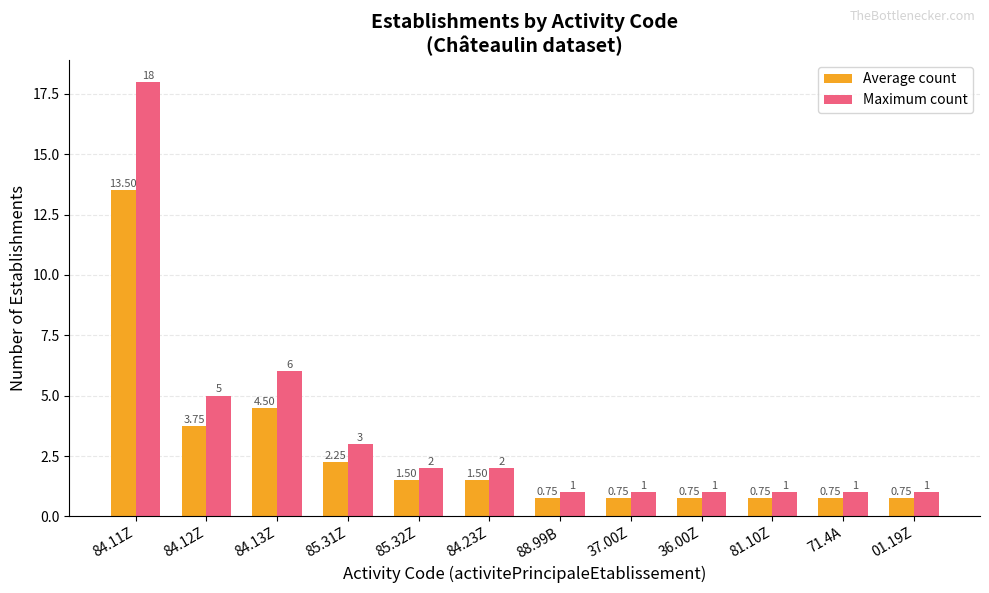

Rank the series by their maximum value, from highest to lowest.

Maximum count, Average count